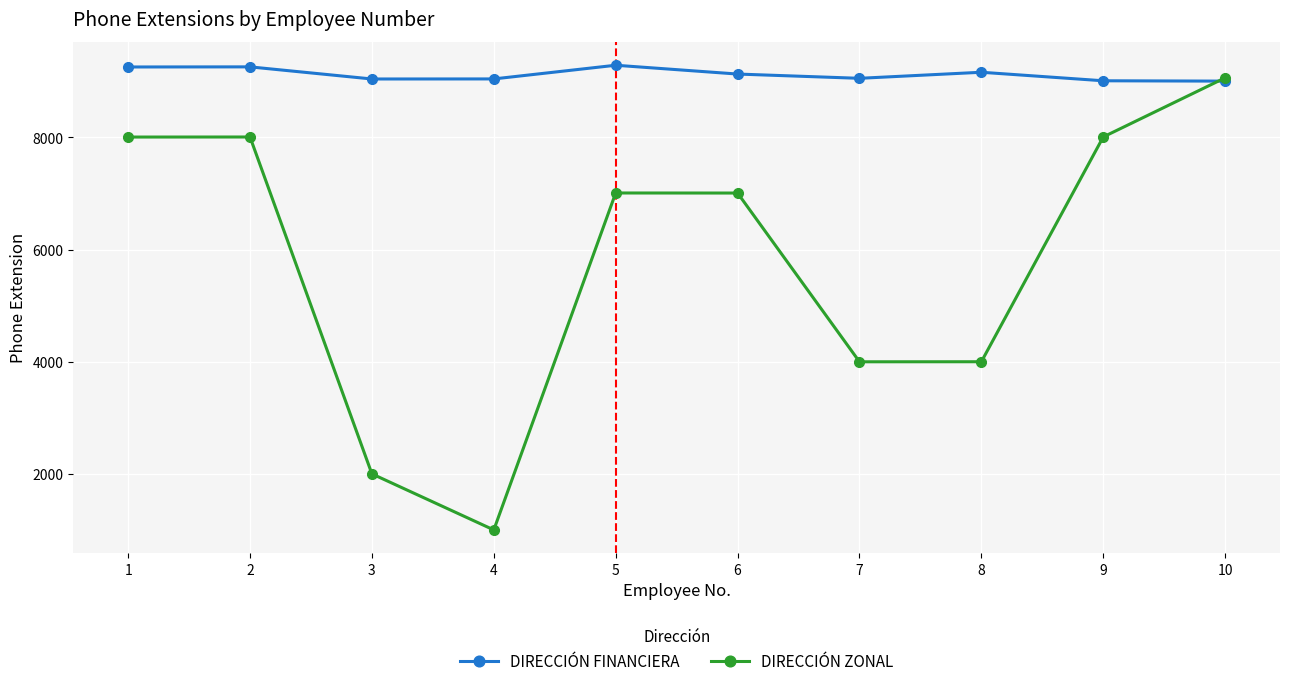

Is the value of DIRECCIÓN ZONAL at 7 greater than the value of DIRECCIÓN FINANCIERA at 8?

No